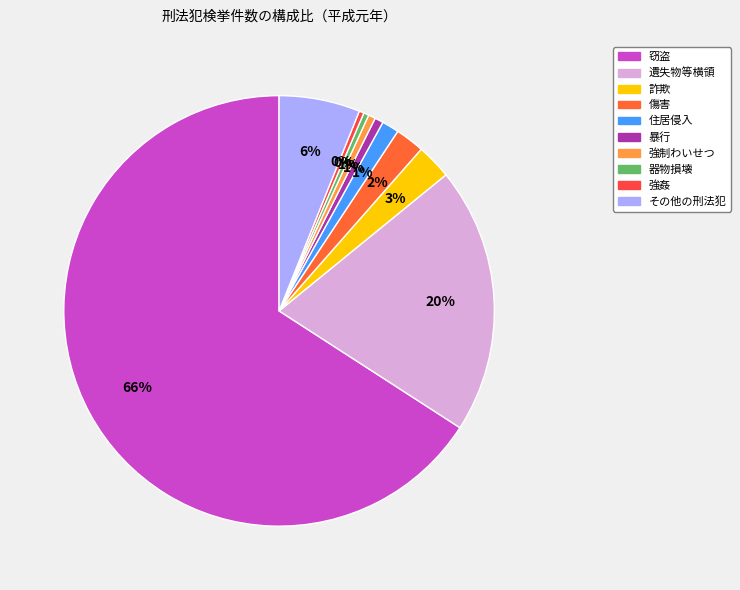

Which category has the biggest portion of the pie?

窃盗